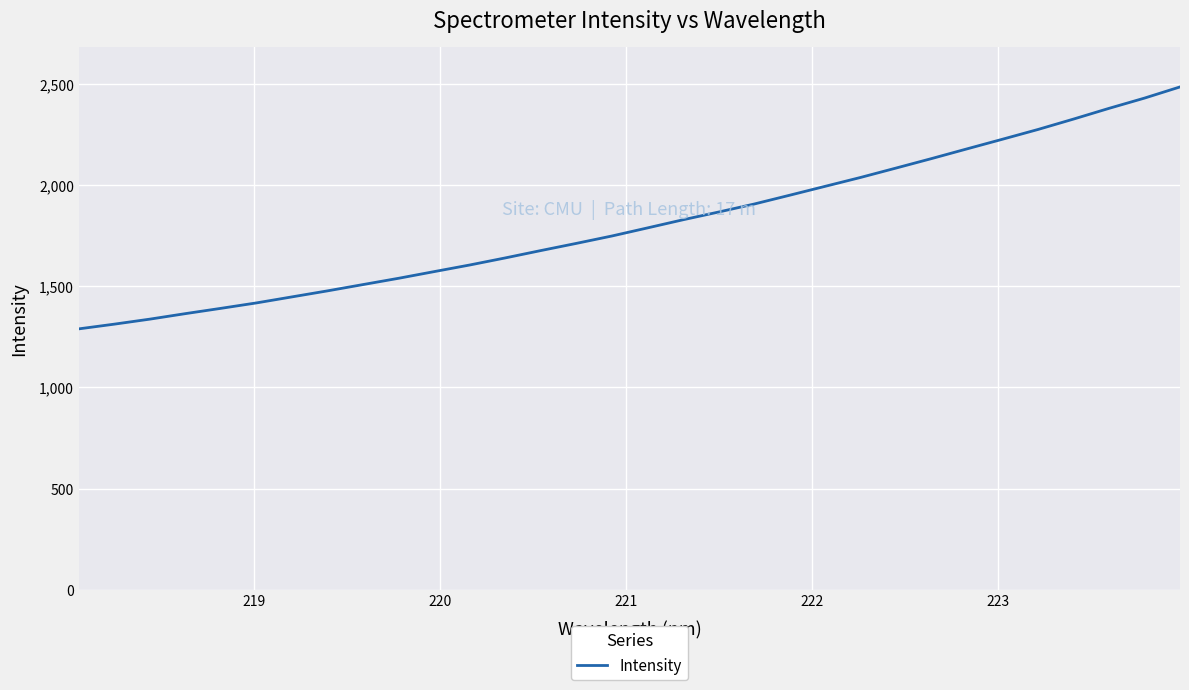

What is the difference between the maximum and minimum values?

1194.8